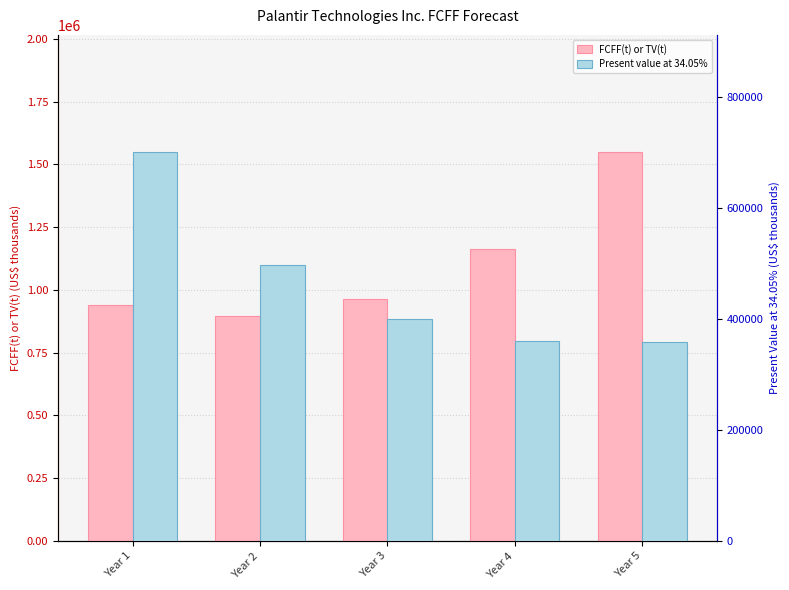

What is the greatest value displayed?

1550527